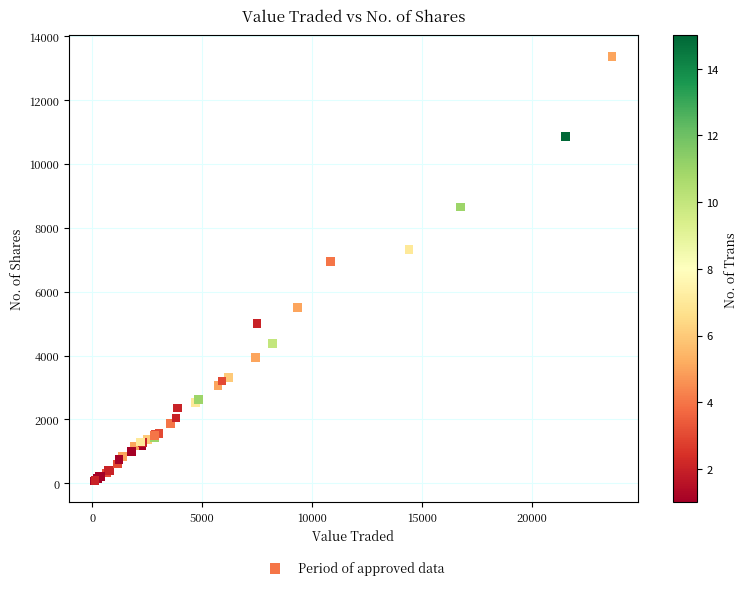

What Y value in the scatter plot is closest to 6715?

6956